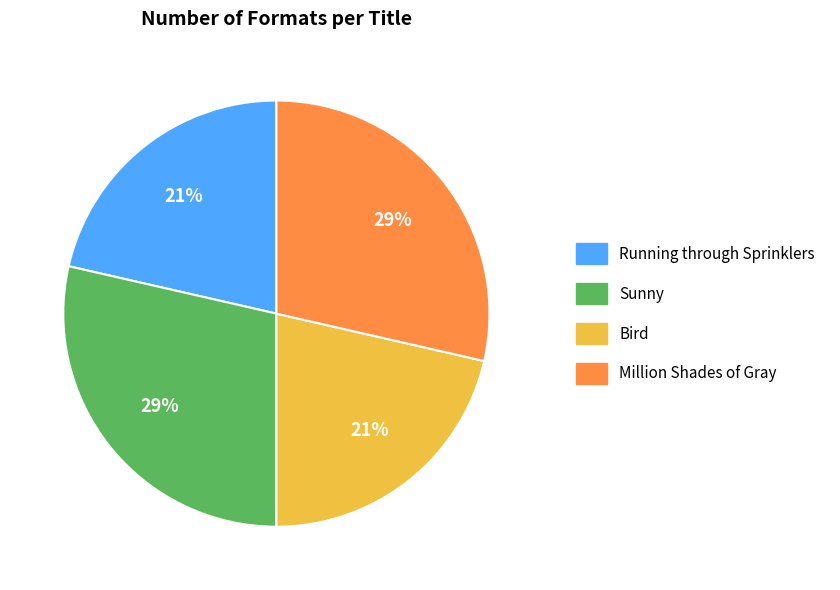

Is it true that Million Shades of Gray is 19% of the pie?

False